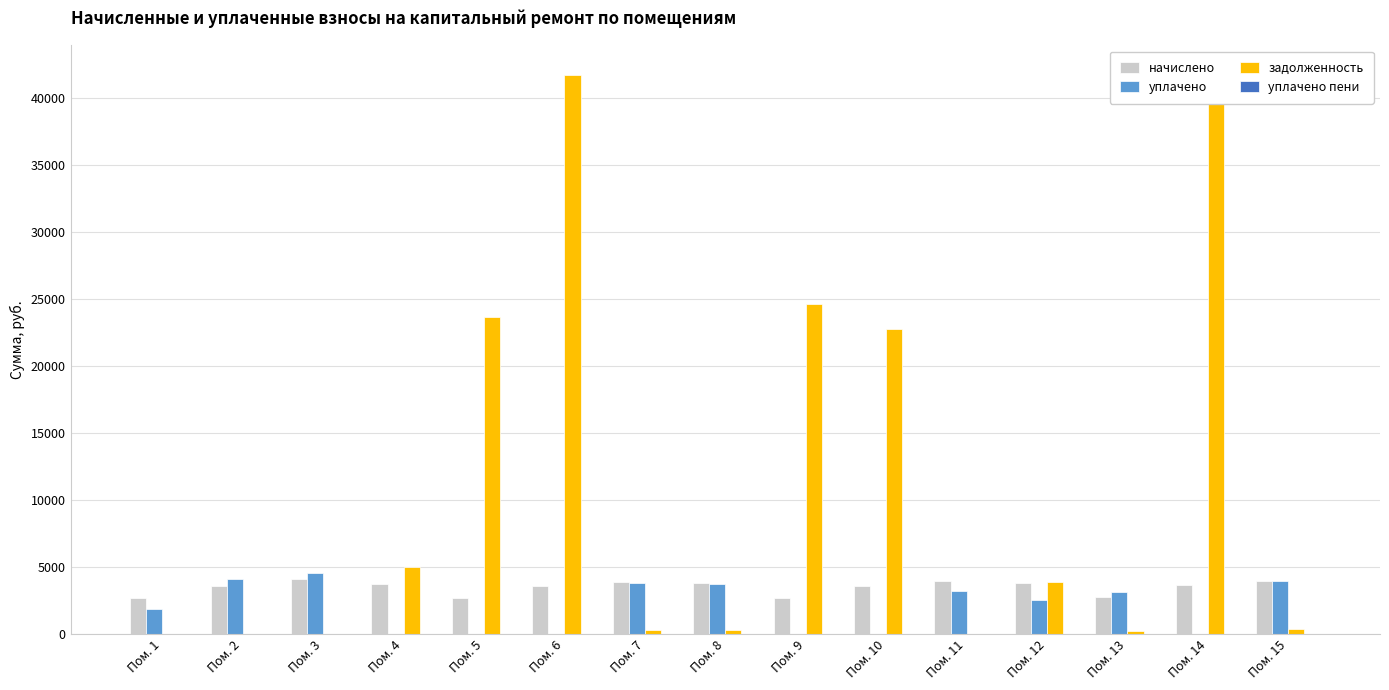

Are the bars grouped side by side (vs. stacked)?

Yes